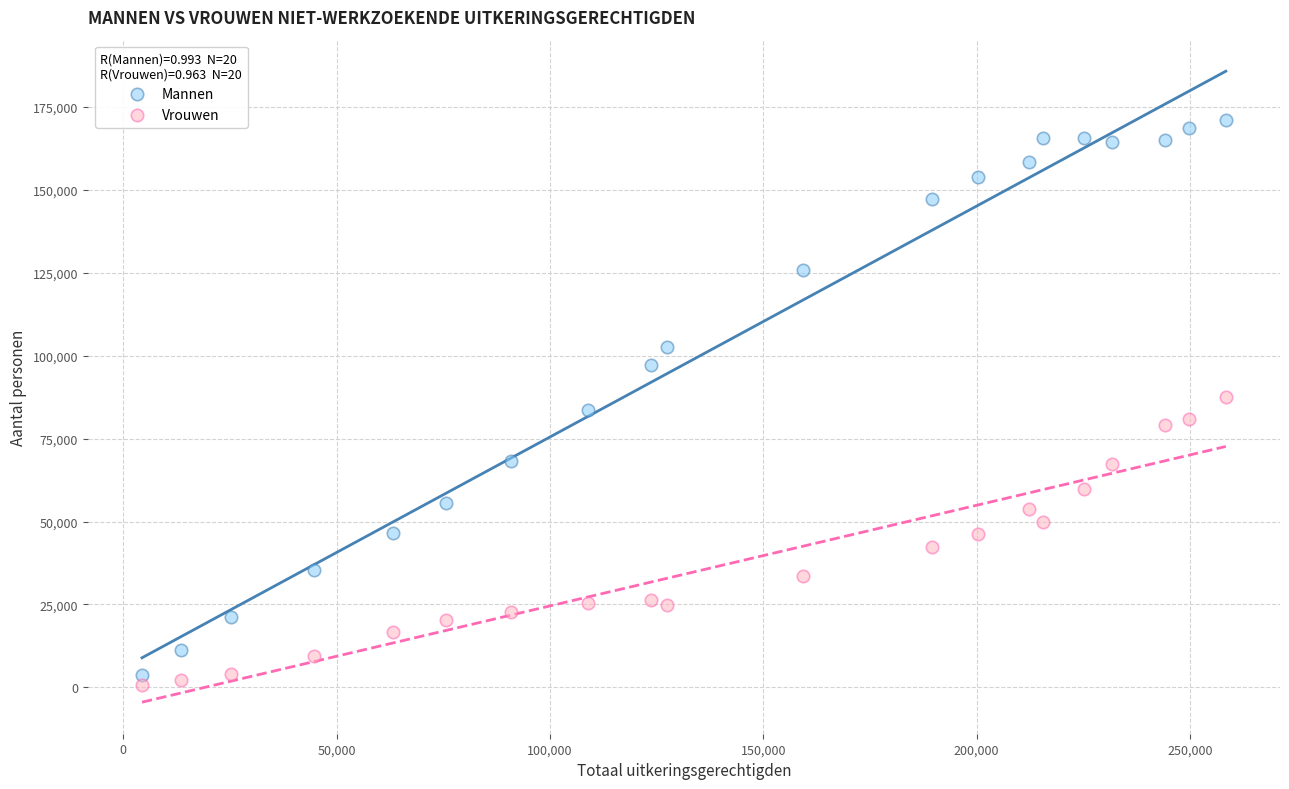

Which series contains the lowest Y value?

Vrouwen